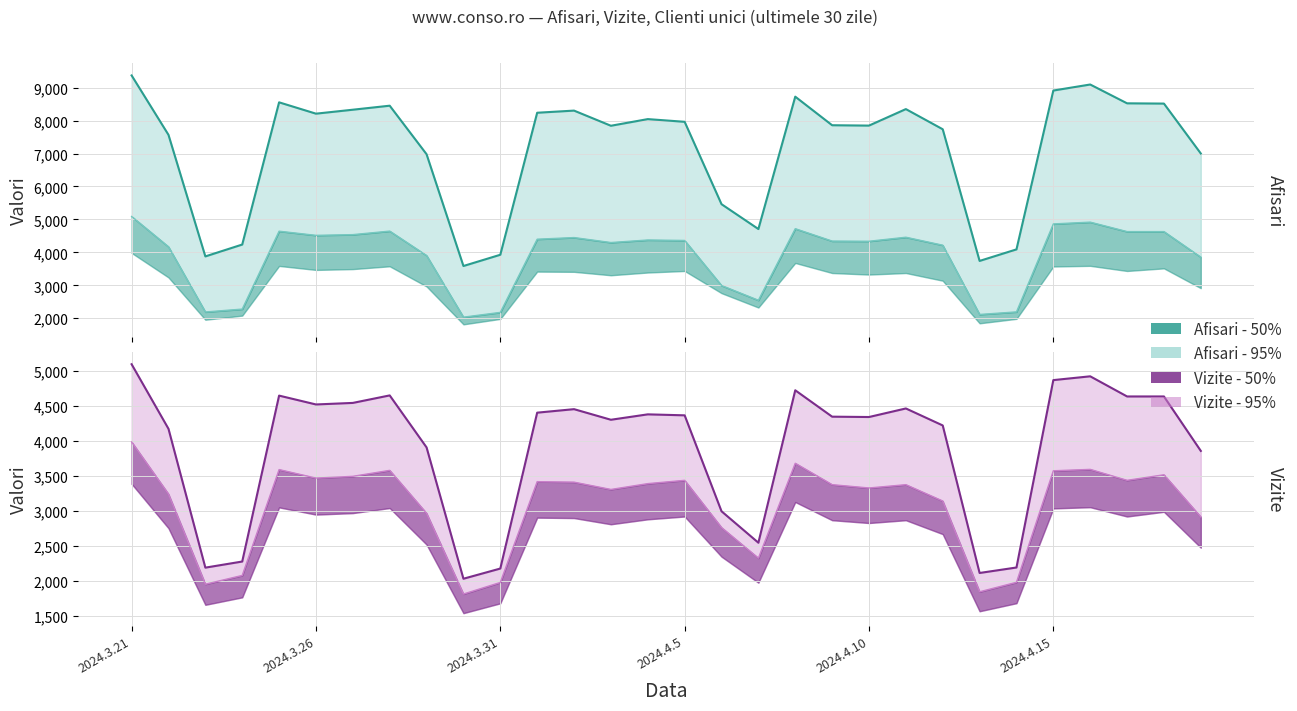

True or false: Vizite and Clienti unici intersect in this chart.

False